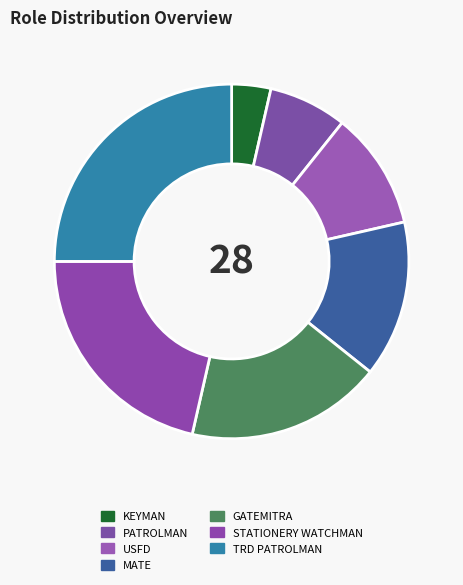

Rank the categories by value from lowest to highest.

KEYMAN, PATROLMAN, USFD, MATE, GATEMITRA, STATIONERY WATCHMAN, TRD PATROLMAN